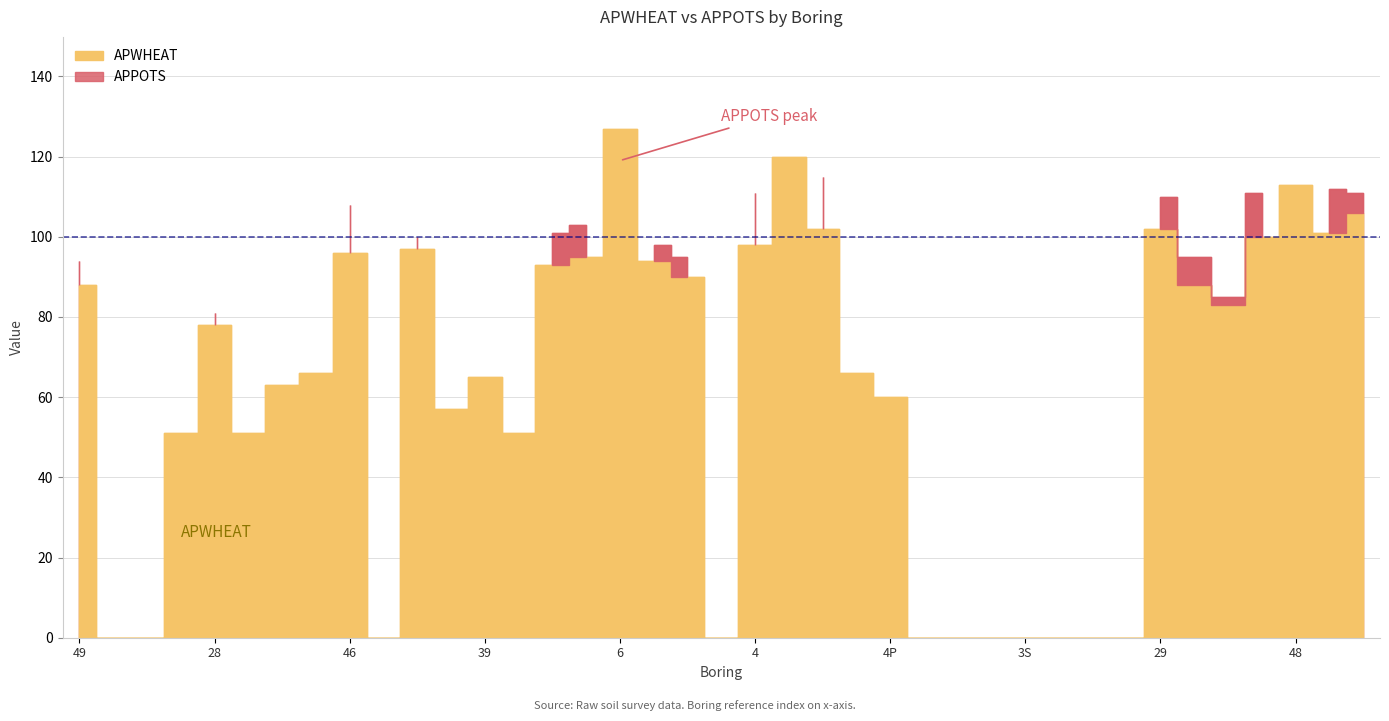

Between 45 and 4P, which series saw the biggest shift?

APWHEAT